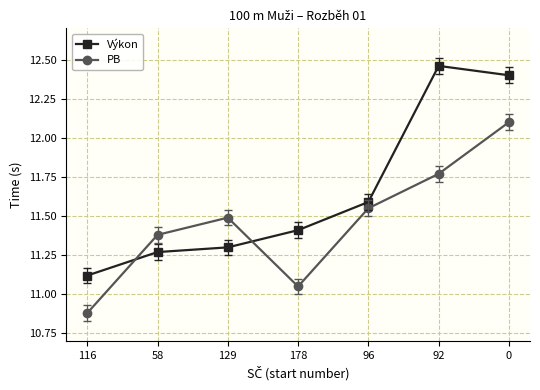

At which category does the chart reach its peak across all series?

92